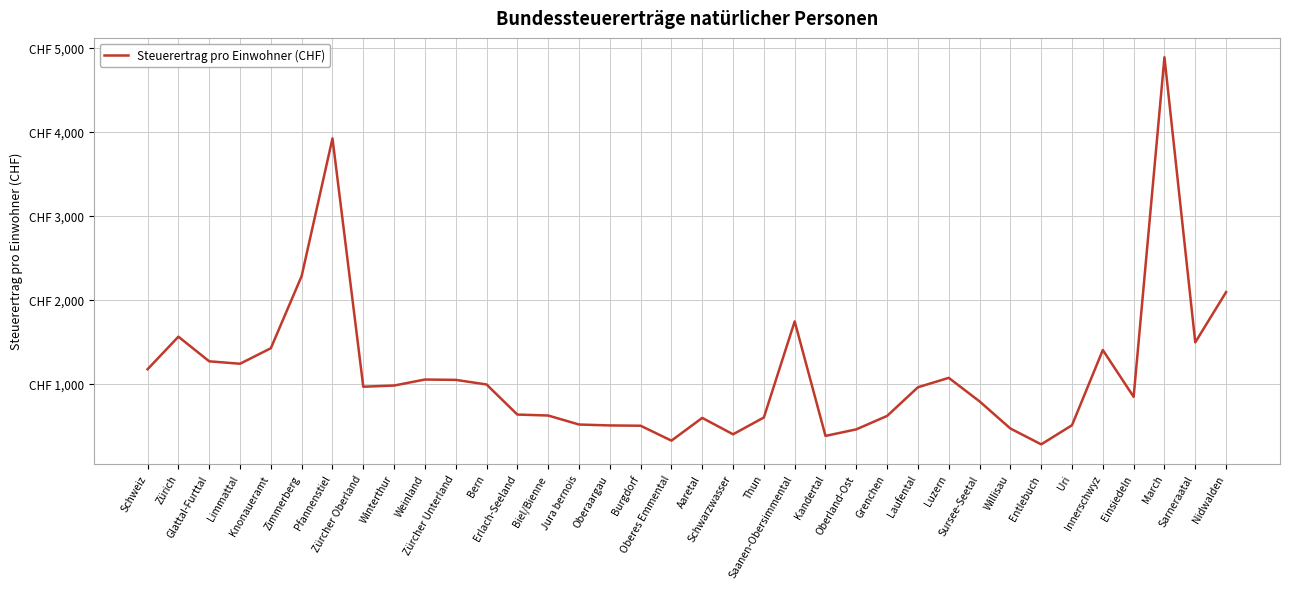

Reading left to right, list all the values displayed in this chart.

1174.1	1561.4	1268.3	1239.4	1424.1	2283.4	3921.1	965.9	980.1	1051.7	1047.4	992.7	634.6	623.3	516.2	505.2	501.7	324.2	595.0	399.9	599.8	1743.6	380.6	458.6	618.6	959.6	1071.3	791.6	468.7	280.1	507.7	1402.6	845.6	4886.9	1494.0	2091.8